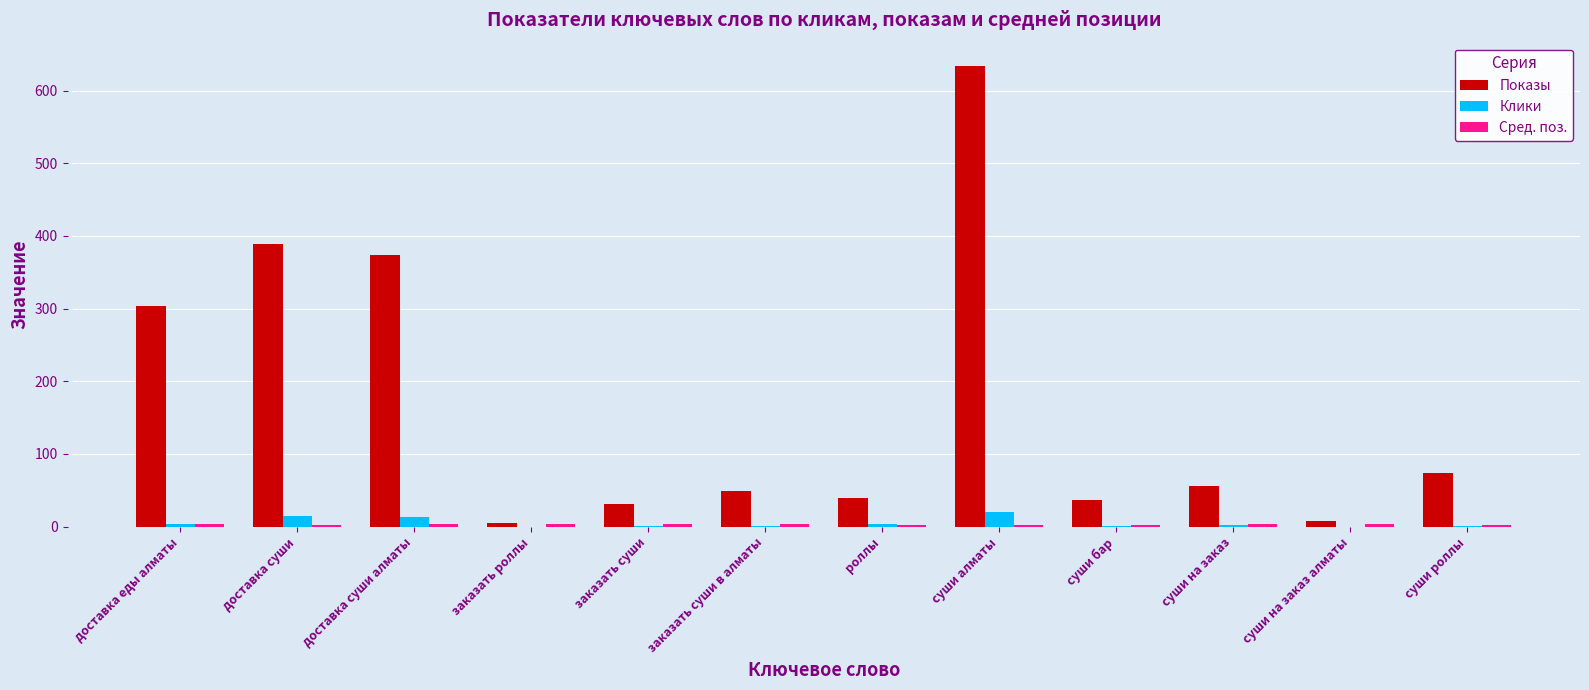

What is the average value of the Клики series?

4.8